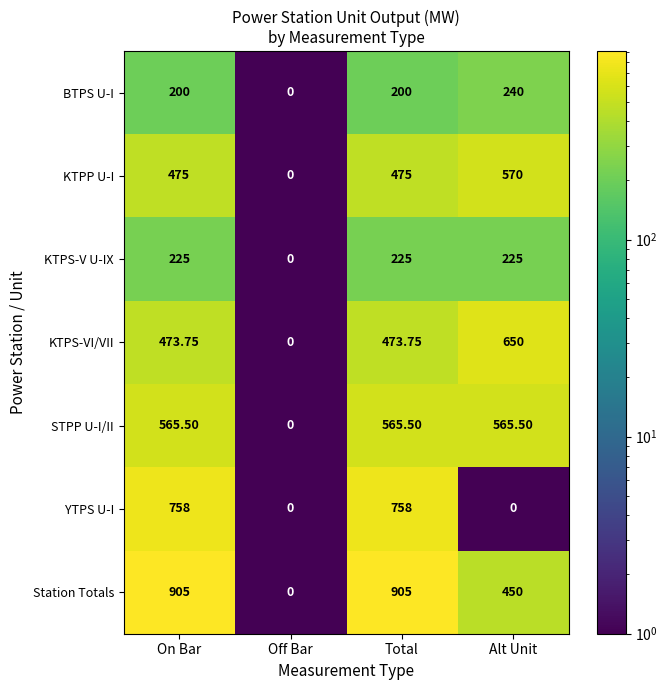

How many data points in KTPS-V U-IX are less than 225?

1